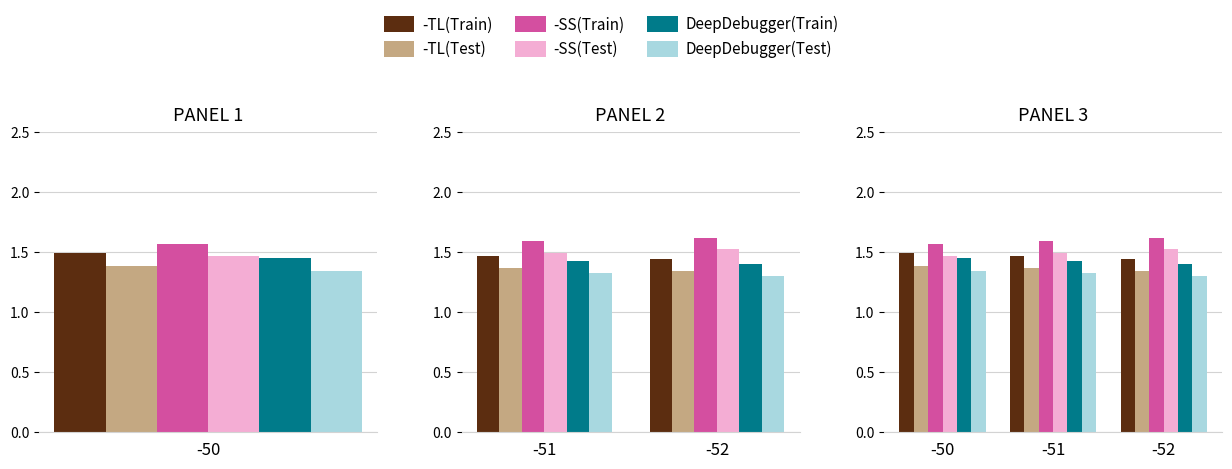

What is the highest value of the -SS(Train) series?

1.6